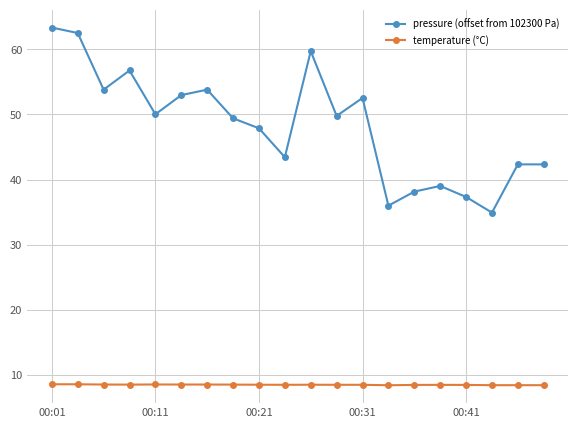

What is the value of the temperature (°C) point at the 3rd from the left?

8.6